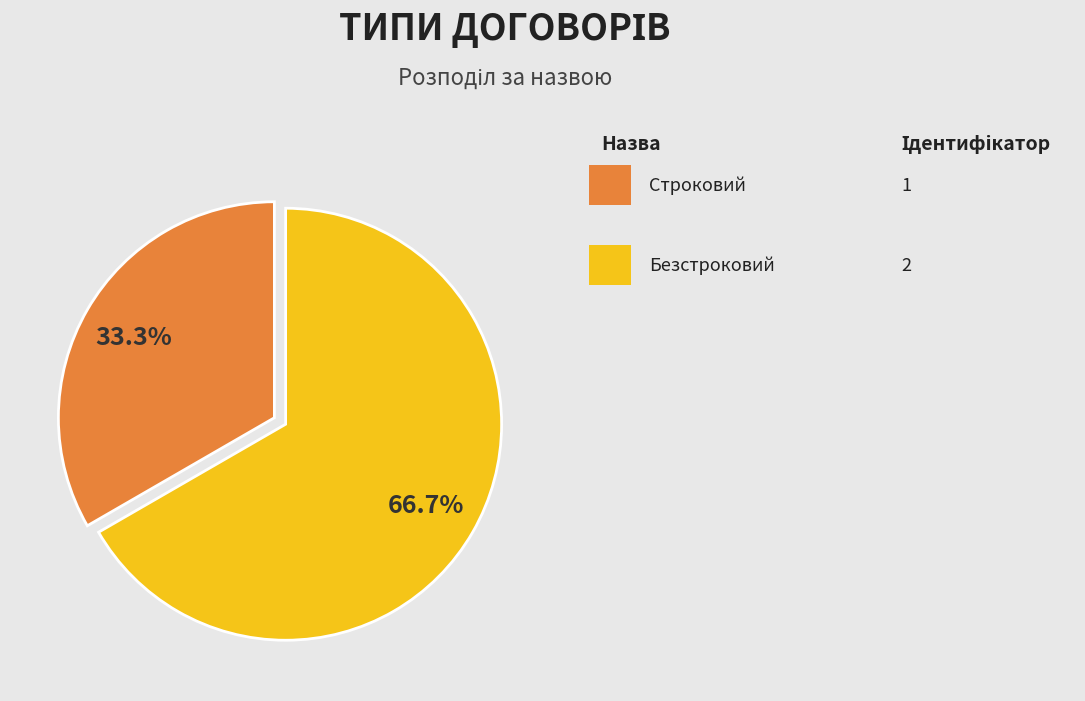

Is there a majority slice in this chart?

Yes